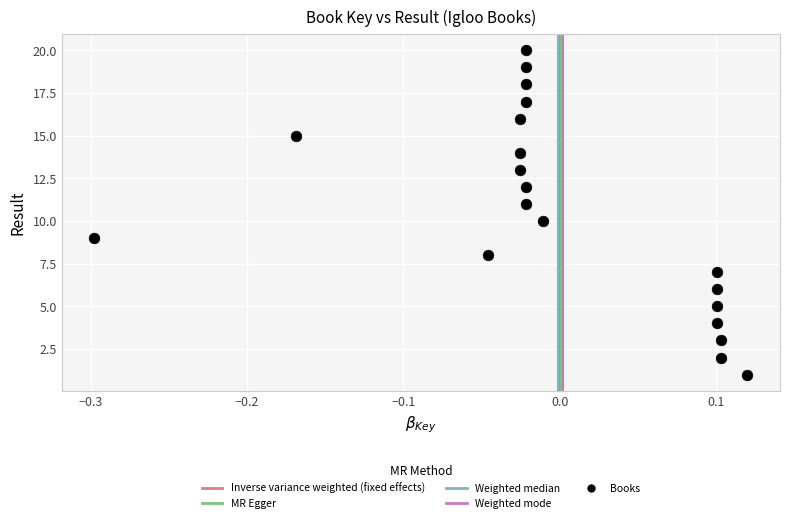

What is the range of Y values (max minus min)?

19